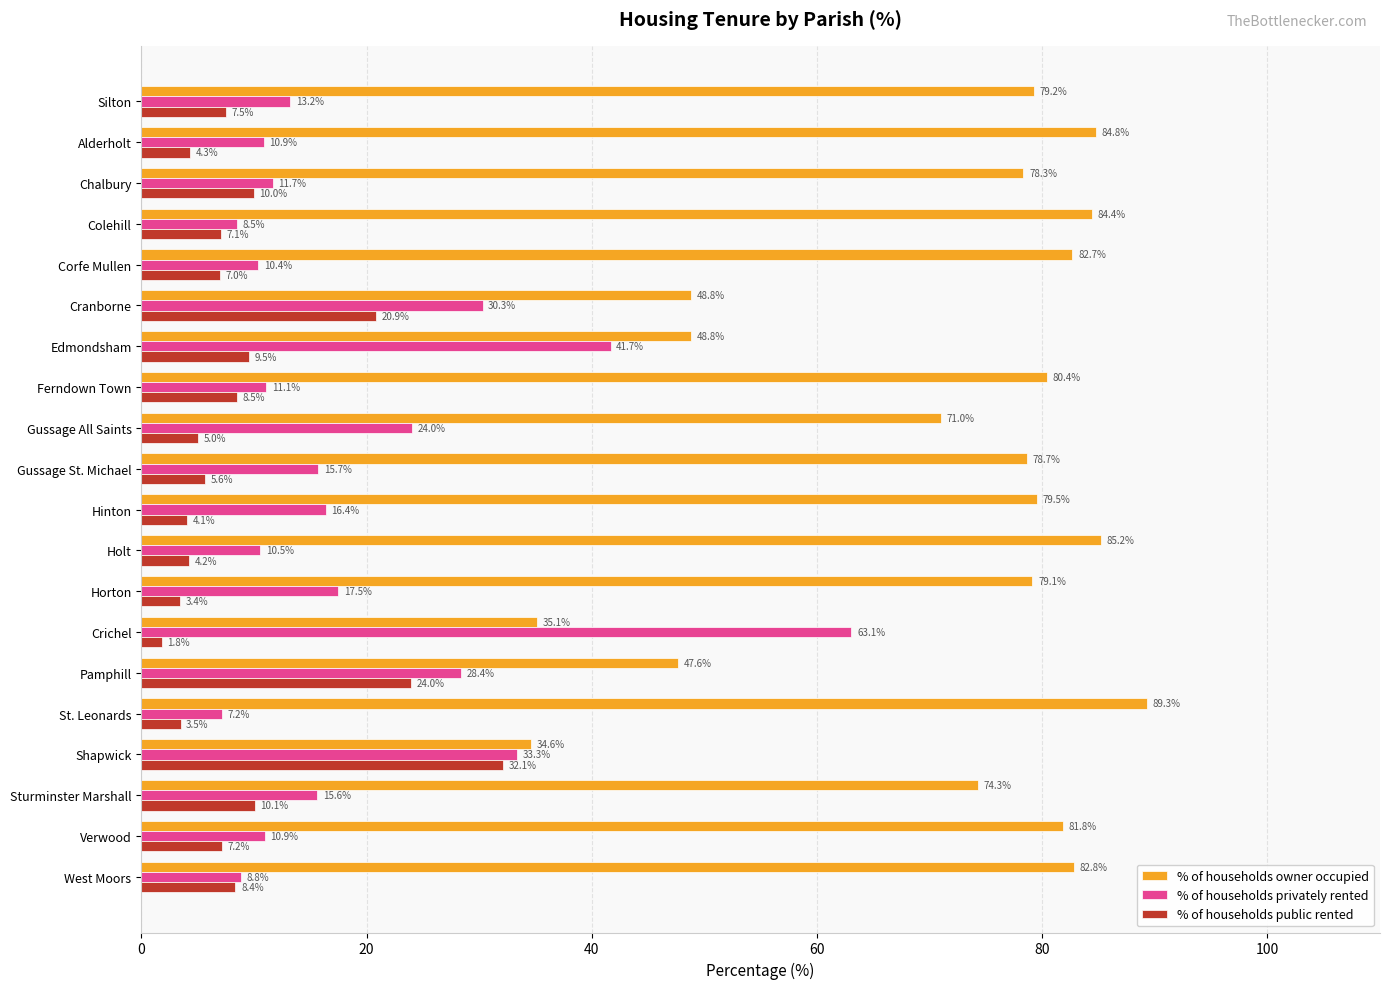

The % of households public rented series shows 3.3 at Ferndown Town. True or false?

False